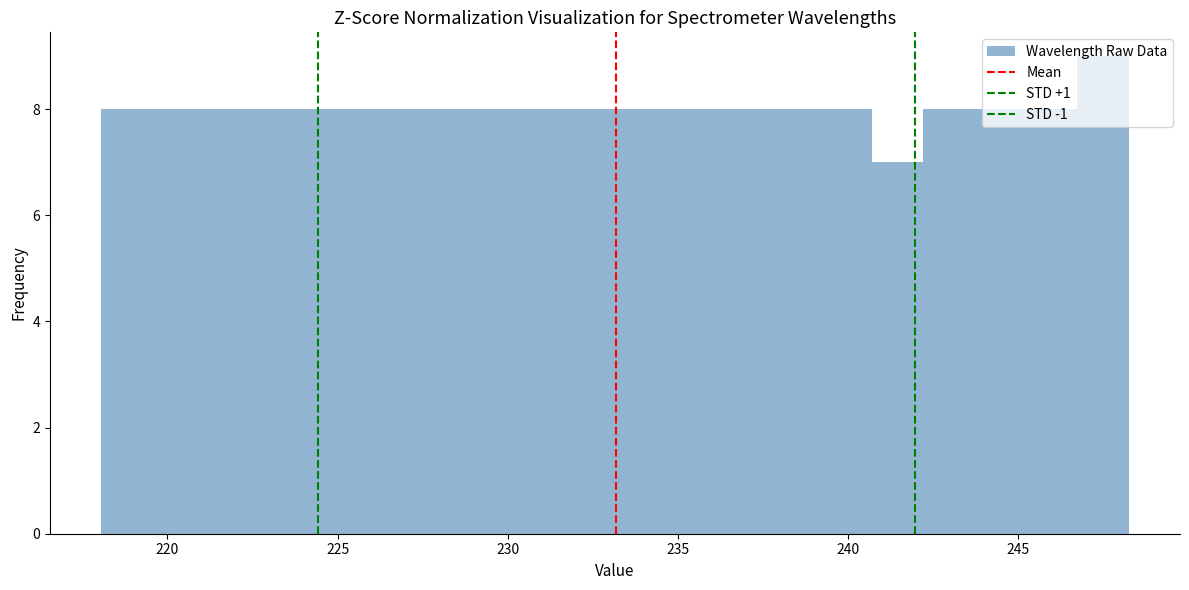

Around what value on the x-axis is the tallest bar? Give the approximate position of its centre, as read against the axis.

247.5